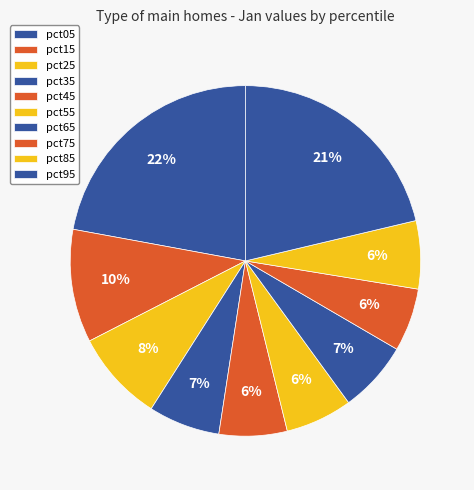

Rank the categories by value from highest to lowest.

pct05, pct95, pct15, pct25, pct35, pct65, pct85, pct45, pct55, pct75